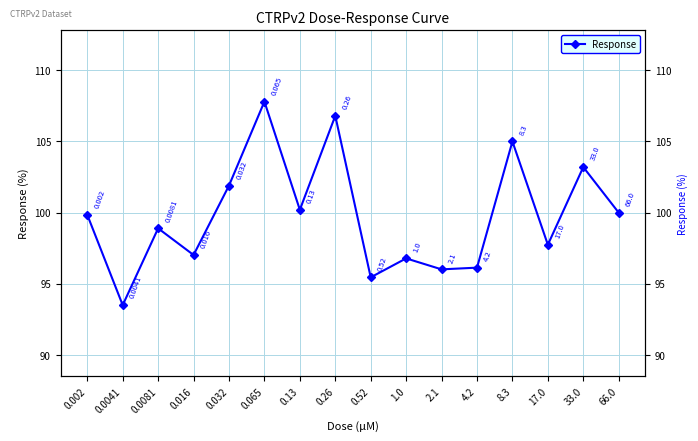

What is the minimum value shown in the chart?

93.5